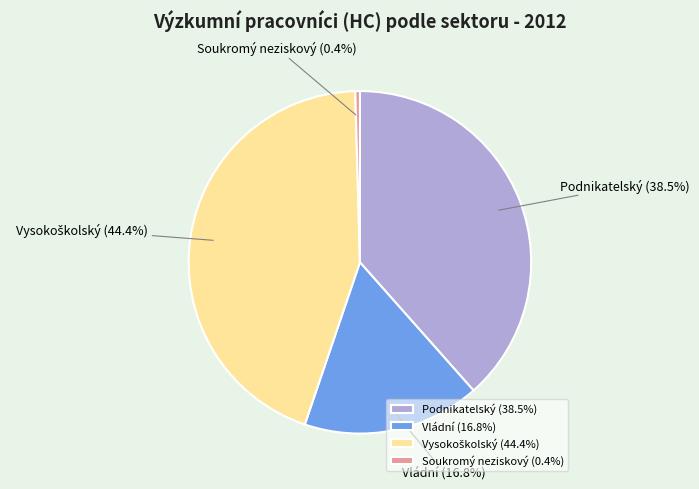

What percentage is the Vládní slice, to the nearest percent?

17%